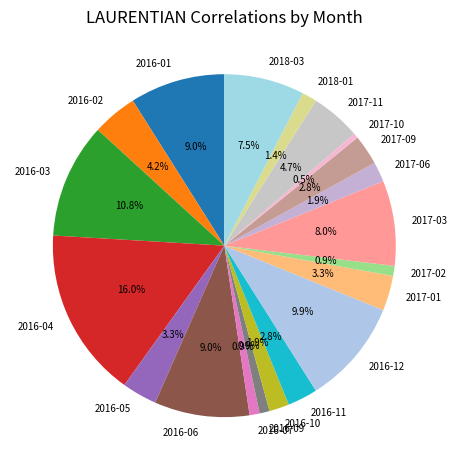

Count the number of slices in the pie.

20